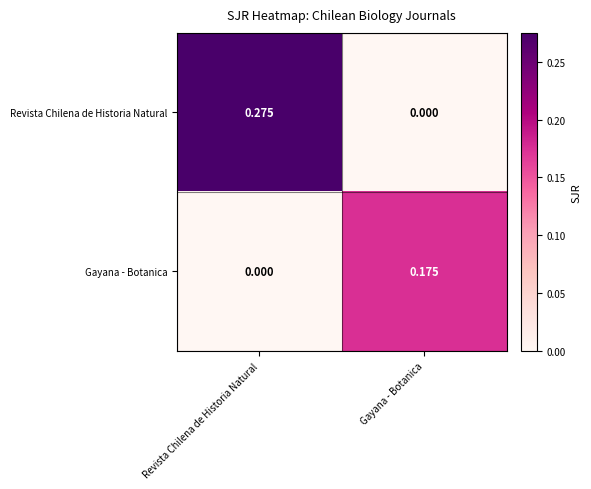

At which label is Gayana - Botanica closest to 0?

Revista Chilena de Historia Natural